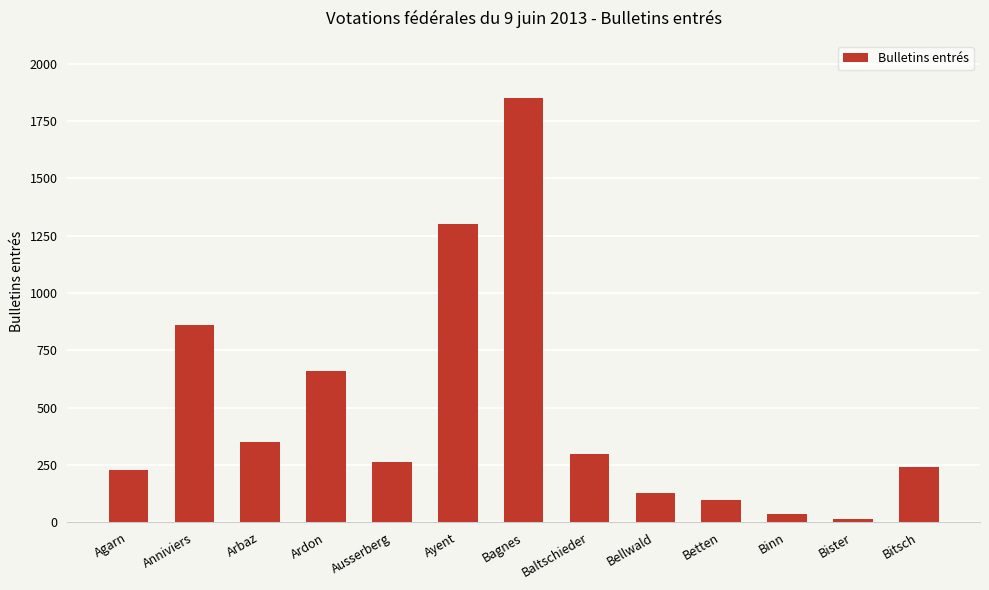

Reading left to right, transcribe all the data shown in this chart.

Agarn=230	Anniviers=860	Arbaz=352	Ardon=659	Ausserberg=264	Ayent=1302	Bagnes=1851	Baltschieder=297	Bellwald=127	Betten=97	Binn=39	Bister=14	Bitsch=241